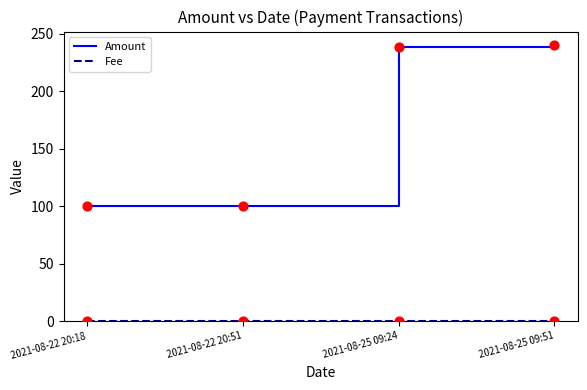

Which series has the largest total across all categories?

Amount